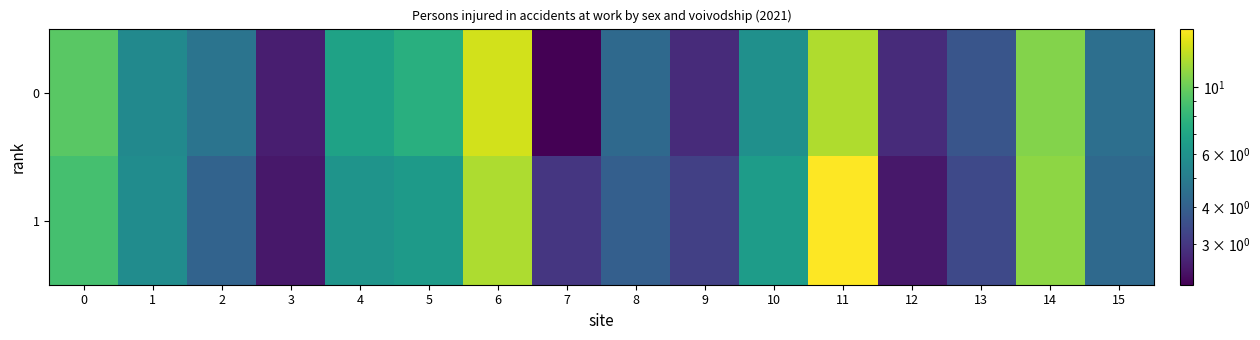

What is the total value across all series at 10?

12.4